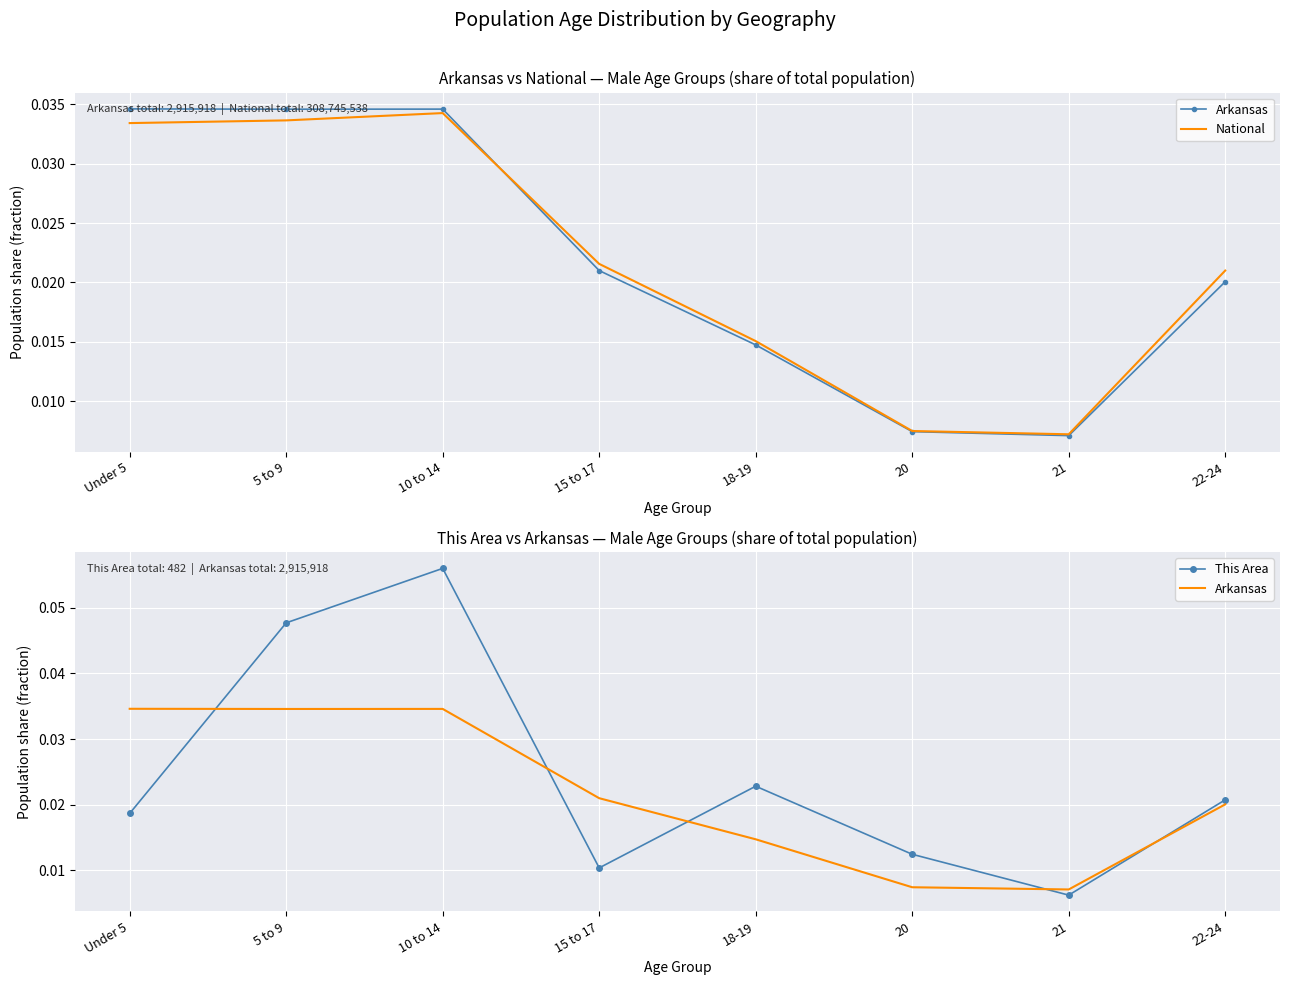

In National, how many points are higher than both neighbors (excluding endpoints)?

1